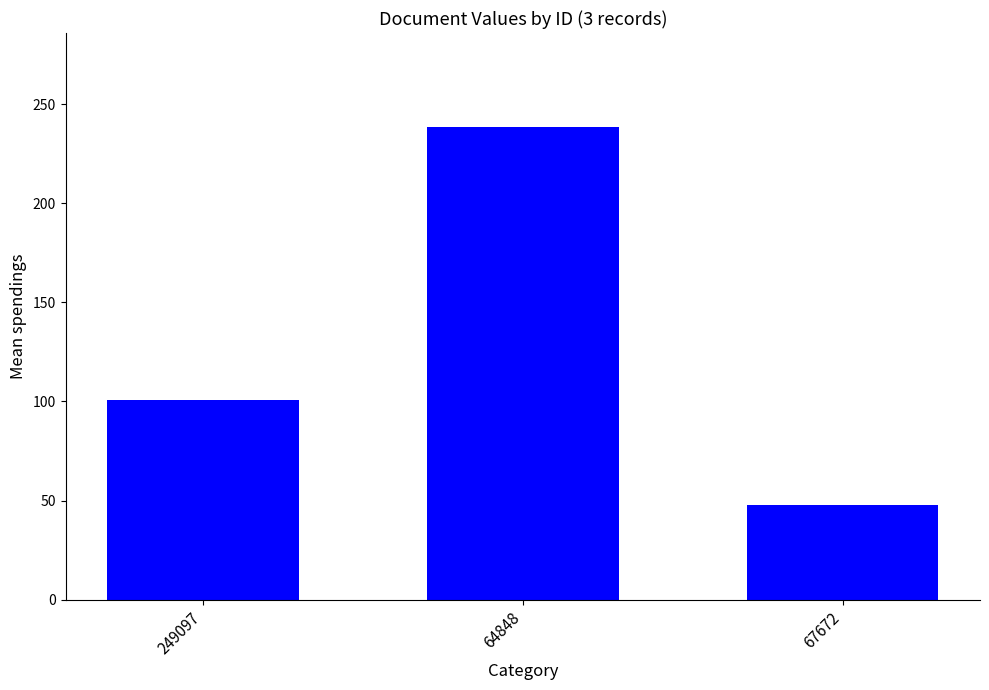

Reading left to right, what are all the values shown in this chart?

100.8	238.2	47.6